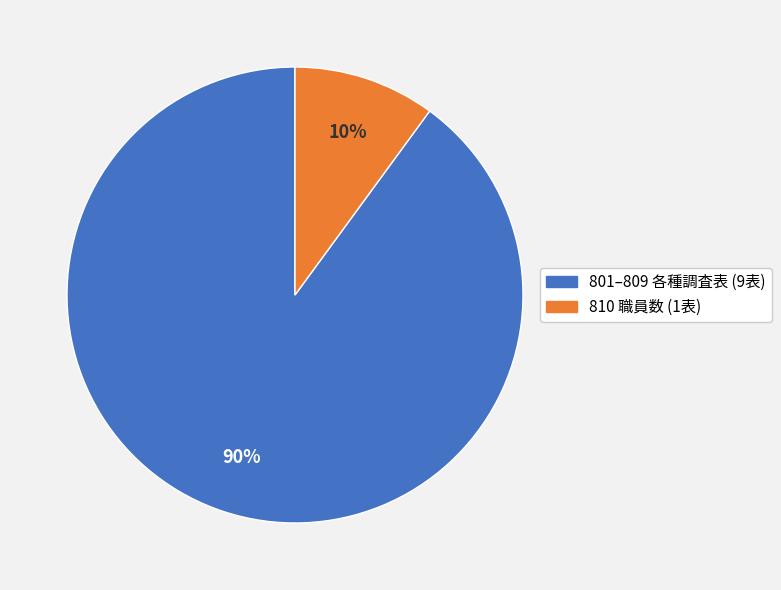

To the nearest percent, what portion does 801–809 各種調査表 (9表) represent?

90%